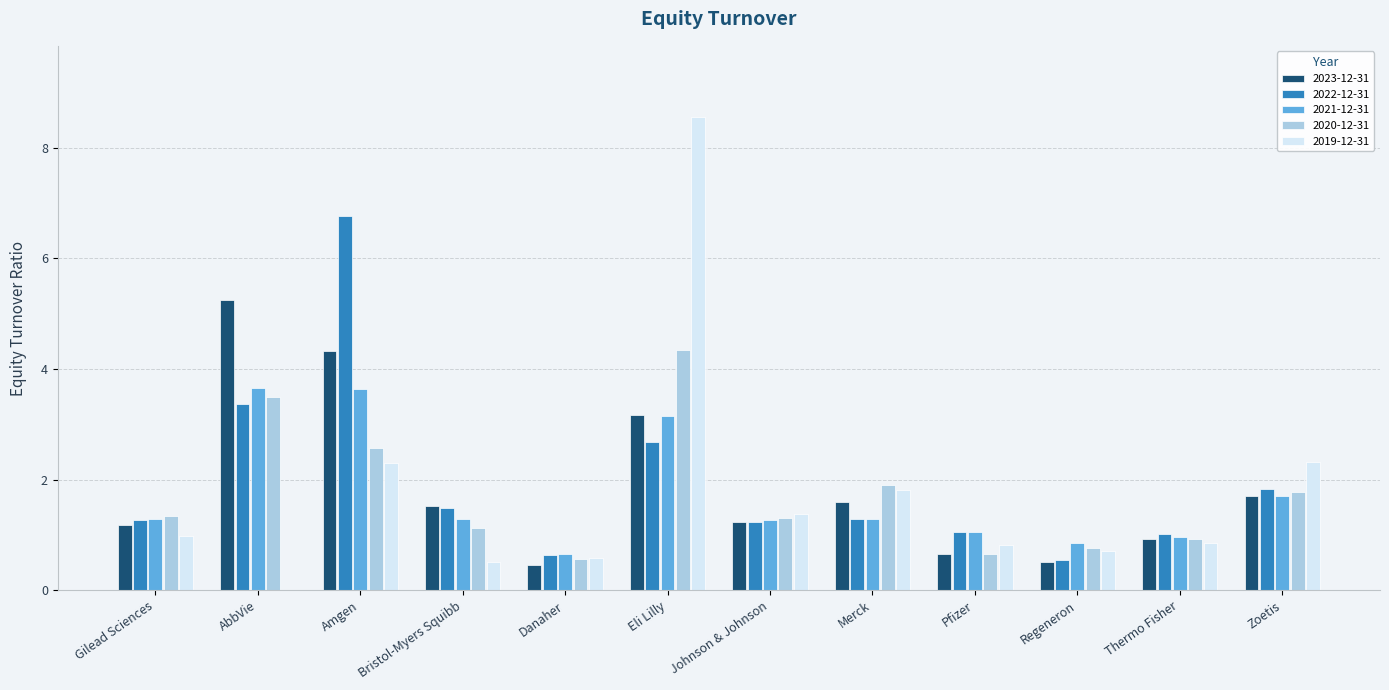

Count the number of categories in the chart.

12